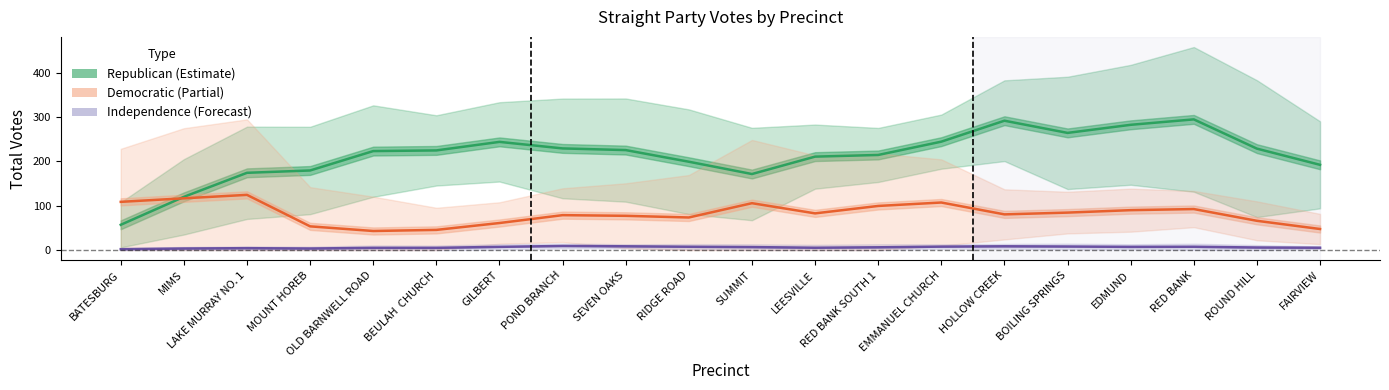

What is the sum of the Independence values at GILBERT and RED BANK SOUTH 1?

13.5